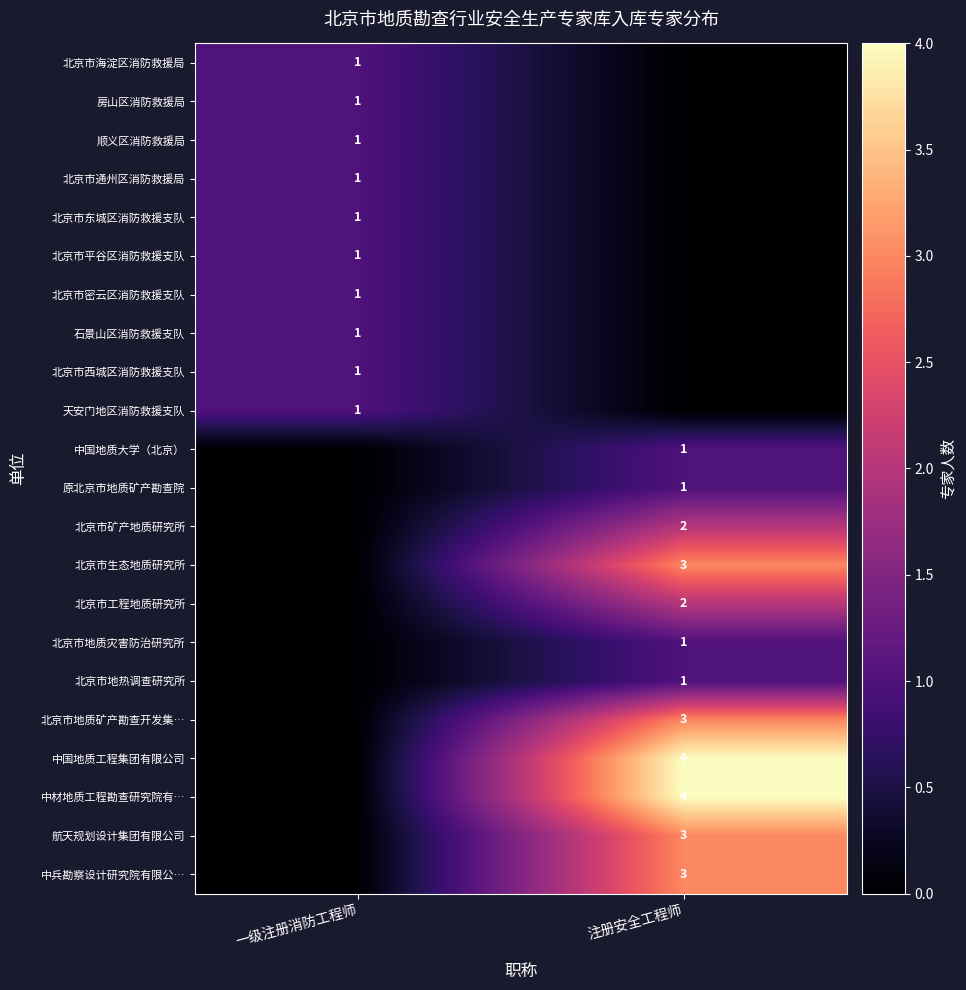

The 北京市西城区消防救援支队 series shows 1 at 一级注册消防工程师. True or false?

True